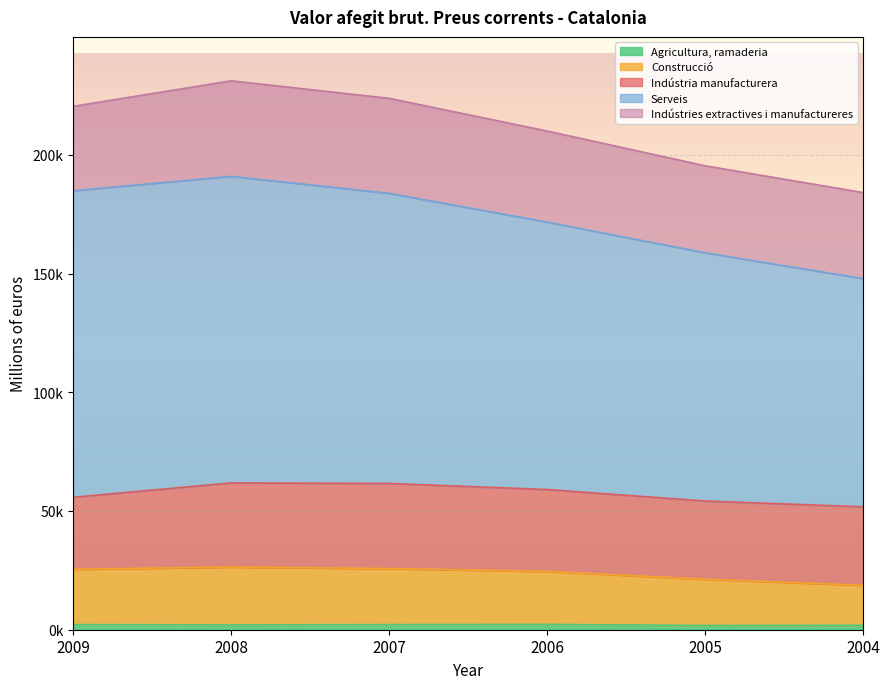

What is the difference between the maximum and minimum values in the Agricultura, ramaderia series?

448